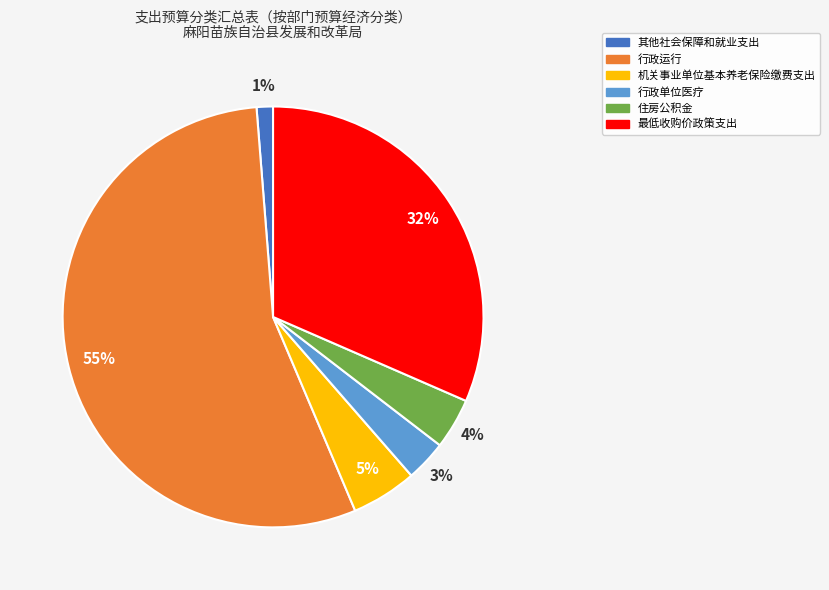

What is the largest slice in the pie chart?

行政运行